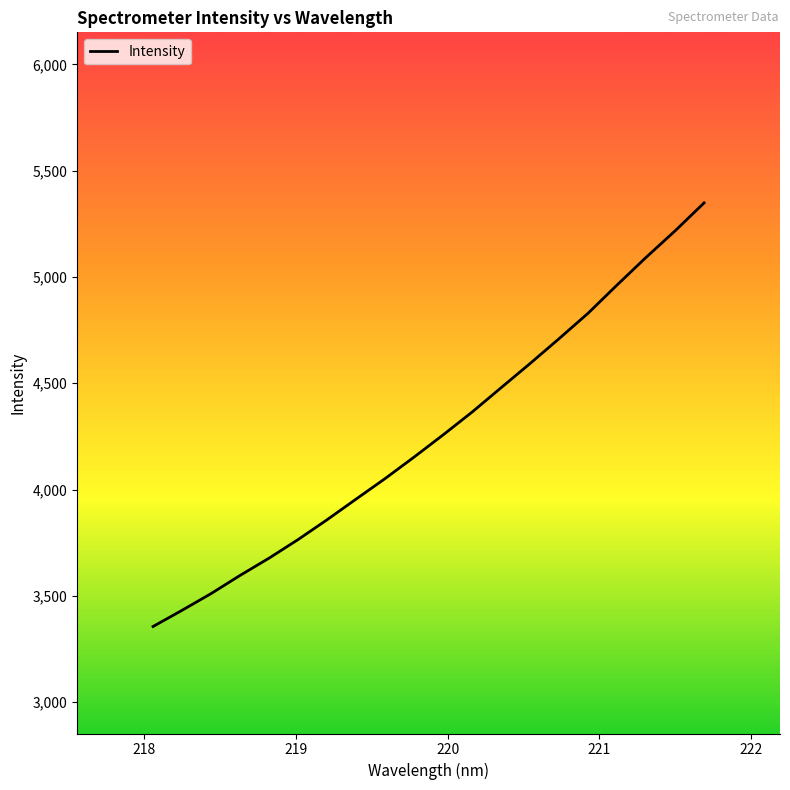

What is the maximum value shown in the chart?

5348.7